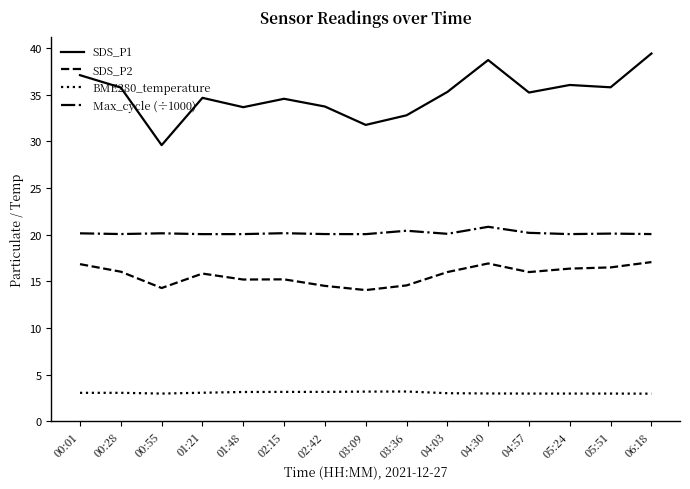

Which series has the largest total across all categories?

SDS_P1